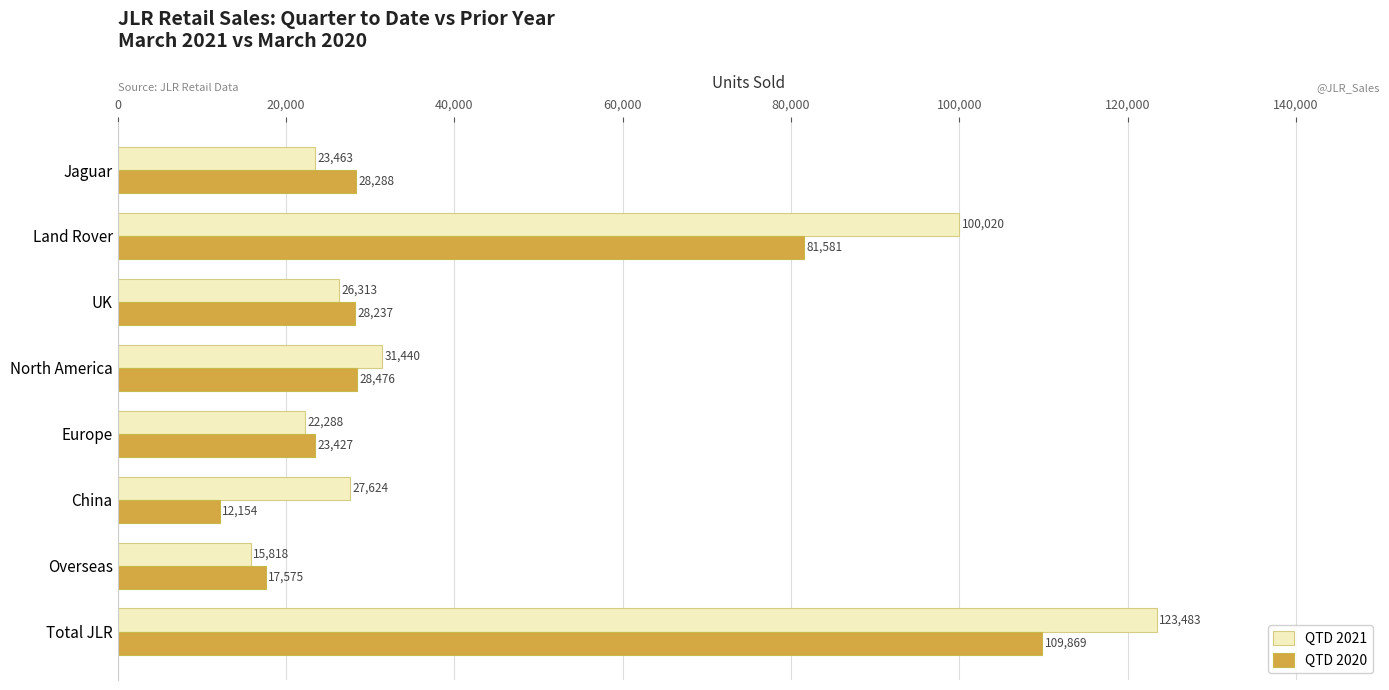

What is the average value of the QTD 2020 series?

41201